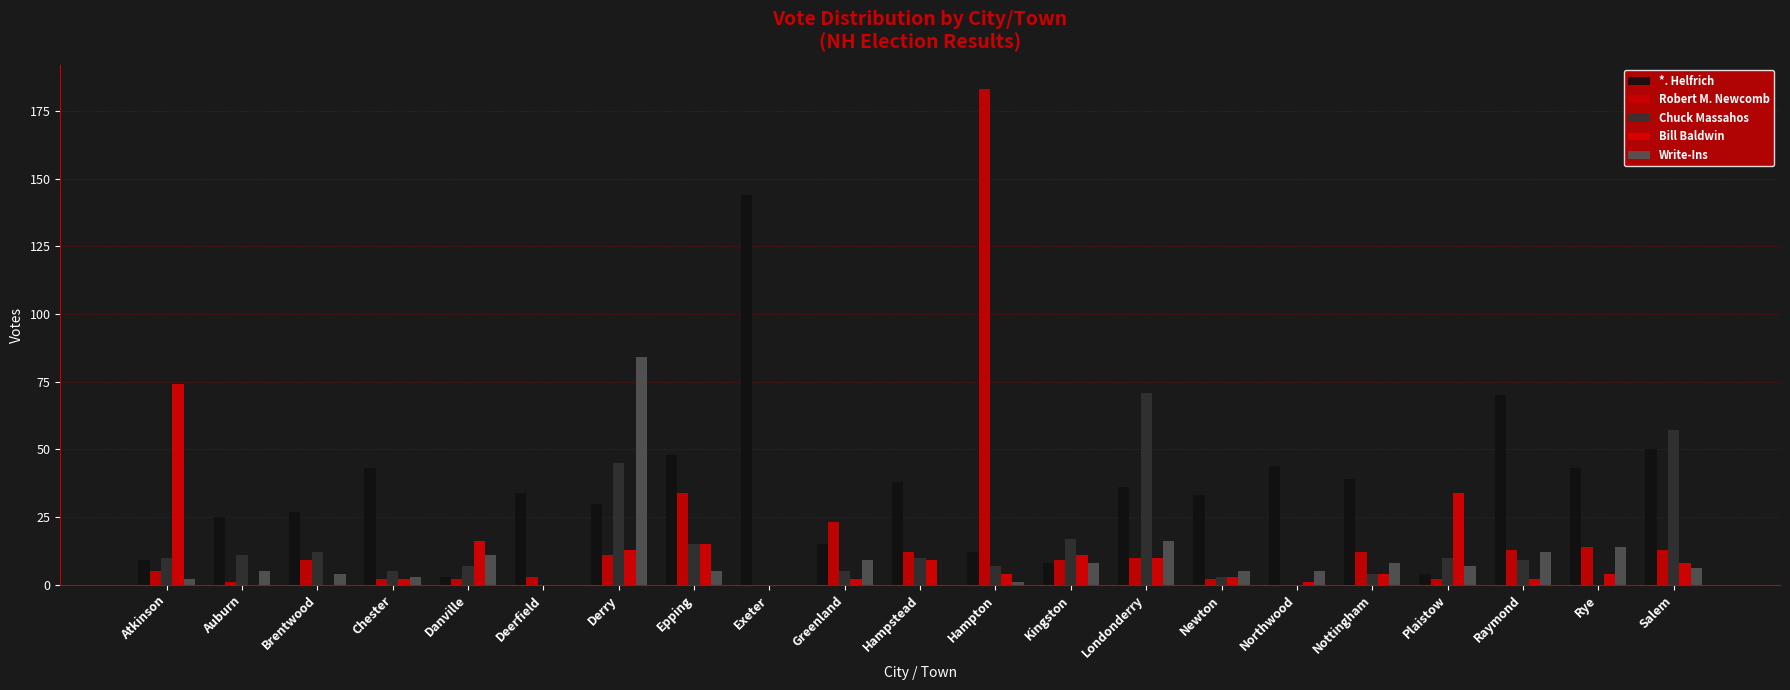

Rank the series by their maximum value, from highest to lowest.

Robert M. Newcomb, *. Helfrich, Write-Ins, Bill Baldwin, Chuck Massahos